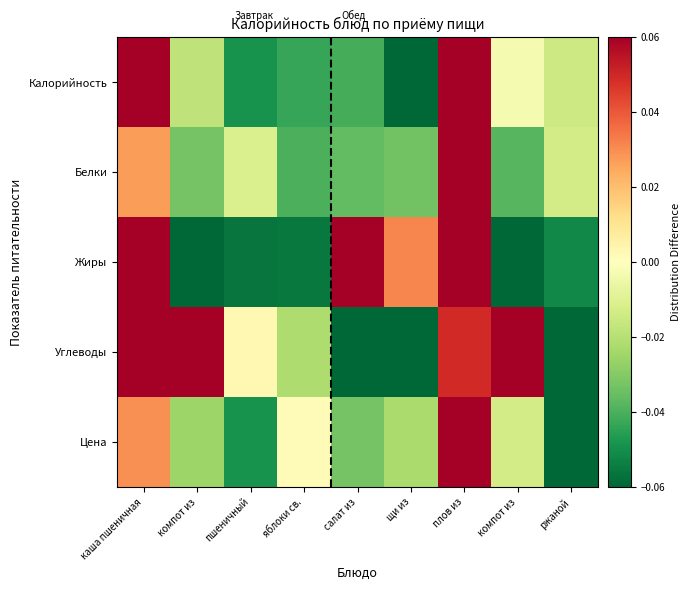

Reading right to left, what are all the values shown in this chart?

Калорийность: ржаной=-0.0	компот из=-0.0	плов из=0.1	щи из=-0.1	салат из=-0.0	яблоки св.=-0.0	пшеничный=-0.0	компот из=-0.0	каша пшеничная=0.1
Белки: ржаной=-0.0	компот из=-0.0	плов из=0.2	щи из=-0.0	салат из=-0.0	яблоки св.=-0.0	пшеничный=-0.0	компот из=-0.0	каша пшеничная=0.0
Жиры: ржаной=-0.1	компот из=-0.1	плов из=0.1	щи из=0.0	салат из=0.1	яблоки св.=-0.1	пшеничный=-0.1	компот из=-0.1	каша пшеничная=0.1
Углеводы: ржаной=-0.1	компот из=0.1	плов из=0.0	щи из=-0.1	салат из=-0.1	яблоки св.=-0.0	пшеничный=0.0	компот из=0.1	каша пшеничная=0.1
Цена: ржаной=-0.1	компот из=-0.0	плов из=0.2	щи из=-0.0	салат из=-0.0	яблоки св.=0.0	пшеничный=-0.0	компот из=-0.0	каша пшеничная=0.0